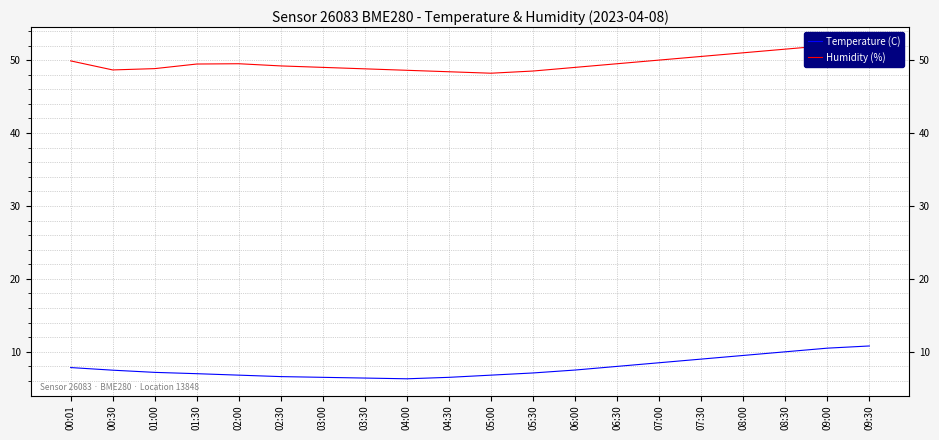

What is the approximate value of Temperature (C) at 02:00?

6.8